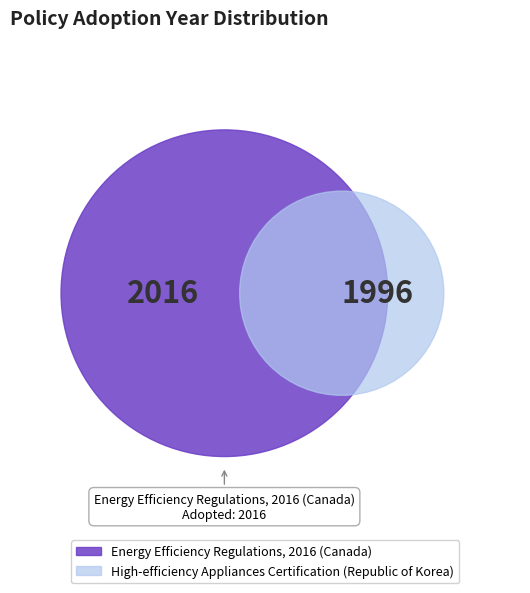

To the nearest percent, what is the combined percentage of High-efficiency Appliances Certification (Republic of Korea) and Energy Efficiency Regulations, 2016 (Canada)?

100%